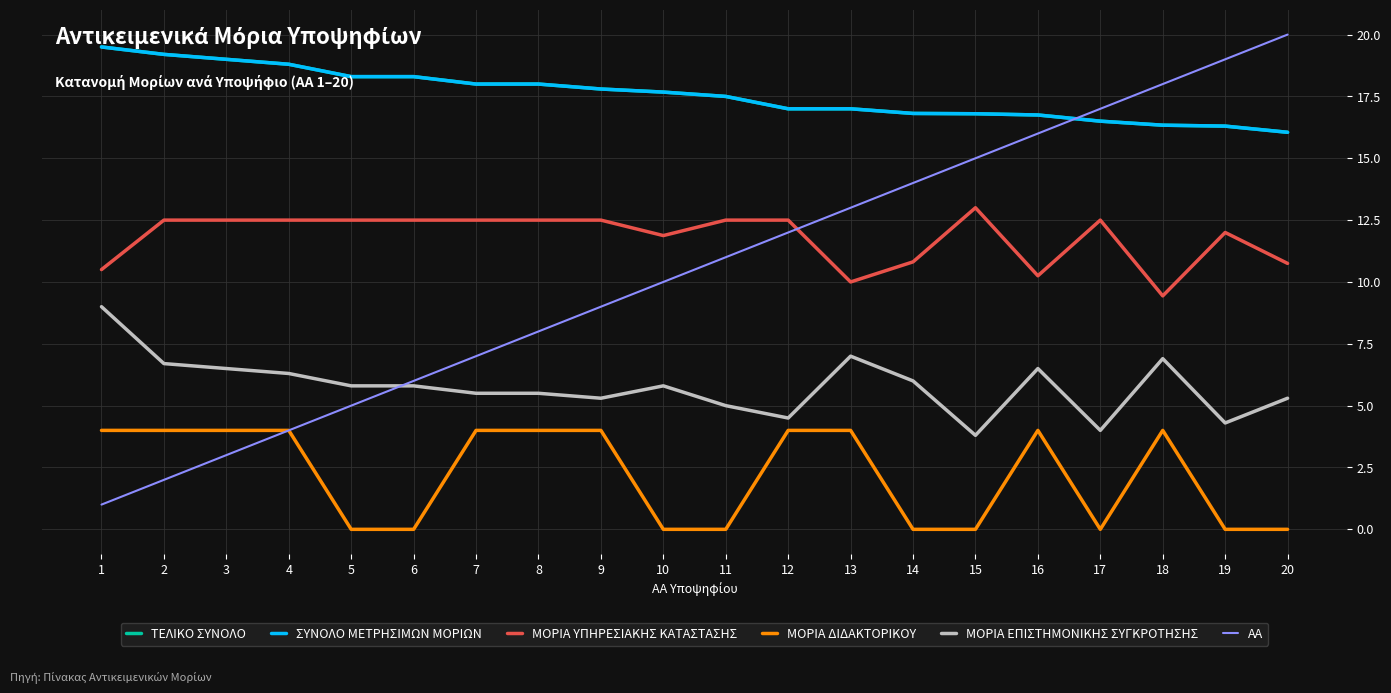

What is the sum of the ΜΟΡΙΑ ΔΙΔΑΚΤΟΡΙΚΟΥ values at 5 and 16?

4.0